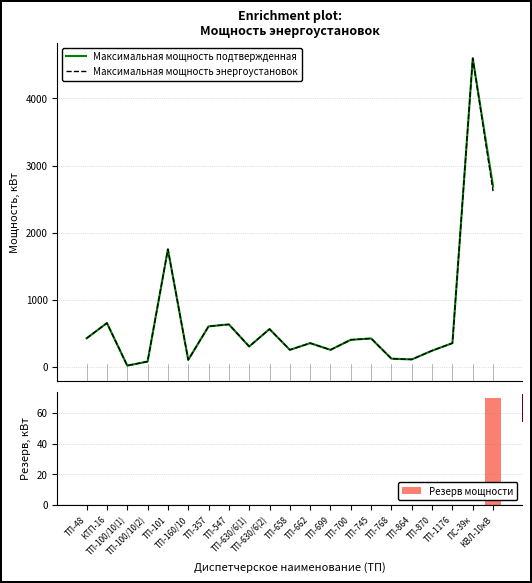

What is the difference between the Максимальная мощность подтвержденная values at ТП-100/10(1) and ТП-357?

585